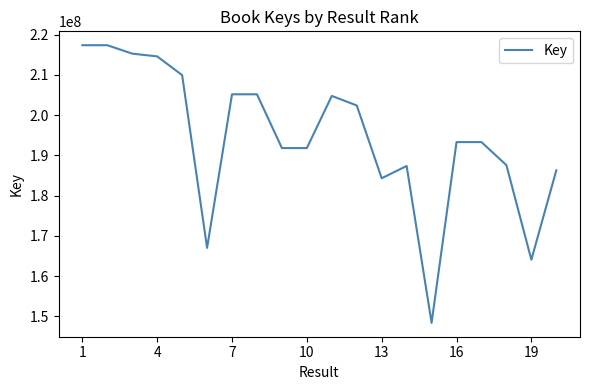

What is the smallest value displayed?

148392295